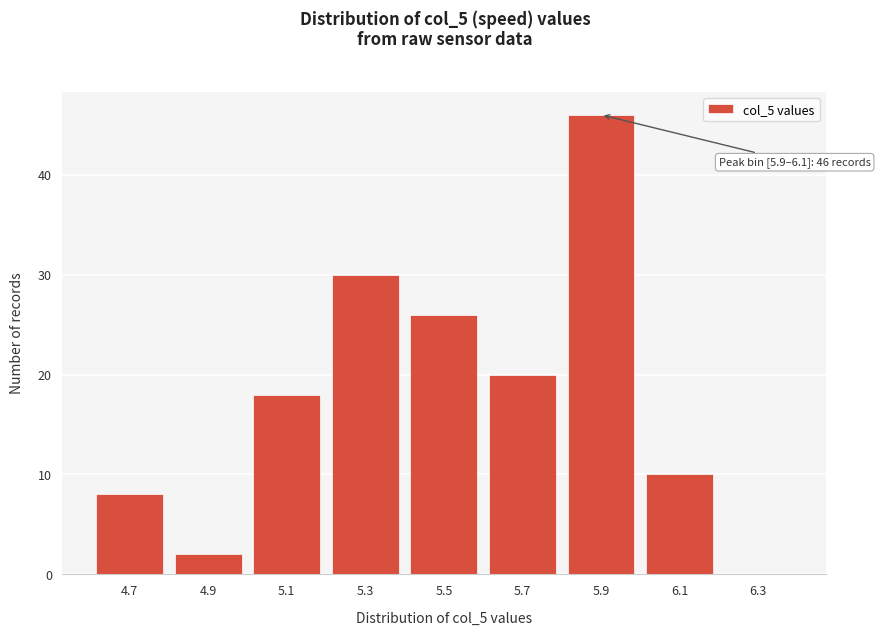

Reading left to right, what are all the values shown in this chart?

4.7=8	4.9=2	5.1=18	5.3=30	5.5=26	5.7=20	5.9=46	6.1=10	6.3=0